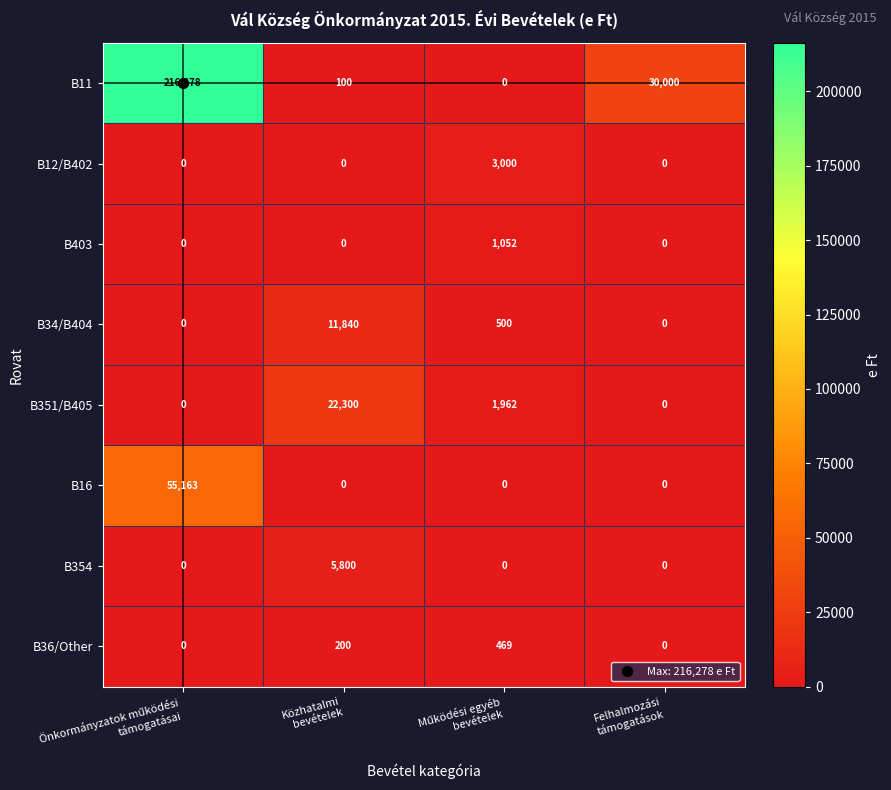

List the series in order of their peak value, lowest first.

B36/Other, B403, B12/B402, B354, B34/B404, B351/B405, B16, B11